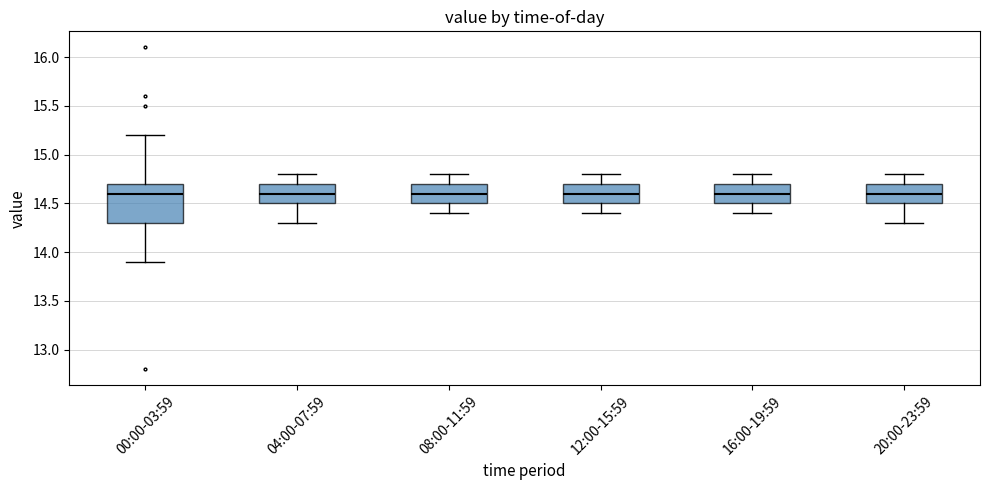

Reading left to right, read every box against the y-axis: the position of its median line, the range the box covers, and the ends of its whiskers. The values are not printed on the chart, so give them approximately, as read against the axis.

00:00-03:59: median 14.6, box 14.3 to 14.7, whiskers 13.9 to 15.2
04:00-07:59: median 14.6, box 14.5 to 14.7, whiskers 14.3 to 14.8
08:00-11:59: median 14.6, box 14.5 to 14.7, whiskers 14.4 to 14.8
12:00-15:59: median 14.6, box 14.5 to 14.7, whiskers 14.4 to 14.8
16:00-19:59: median 14.6, box 14.5 to 14.7, whiskers 14.4 to 14.8
20:00-23:59: median 14.6, box 14.5 to 14.7, whiskers 14.3 to 14.8